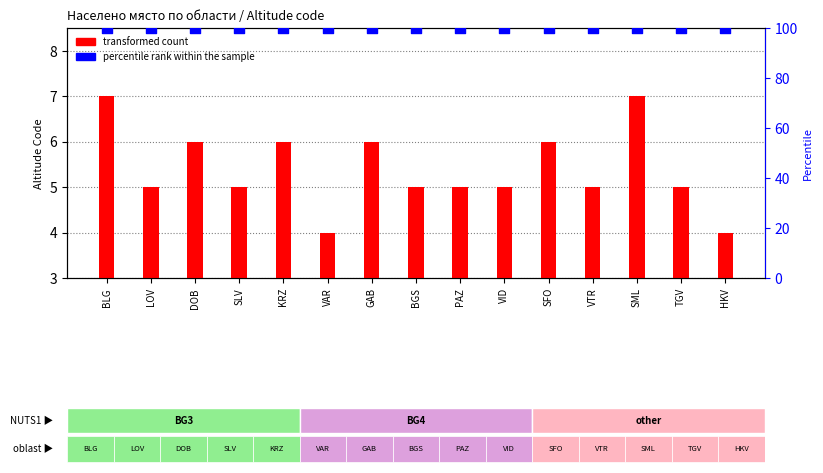

At which category is the sum across all series the highest?

BLG